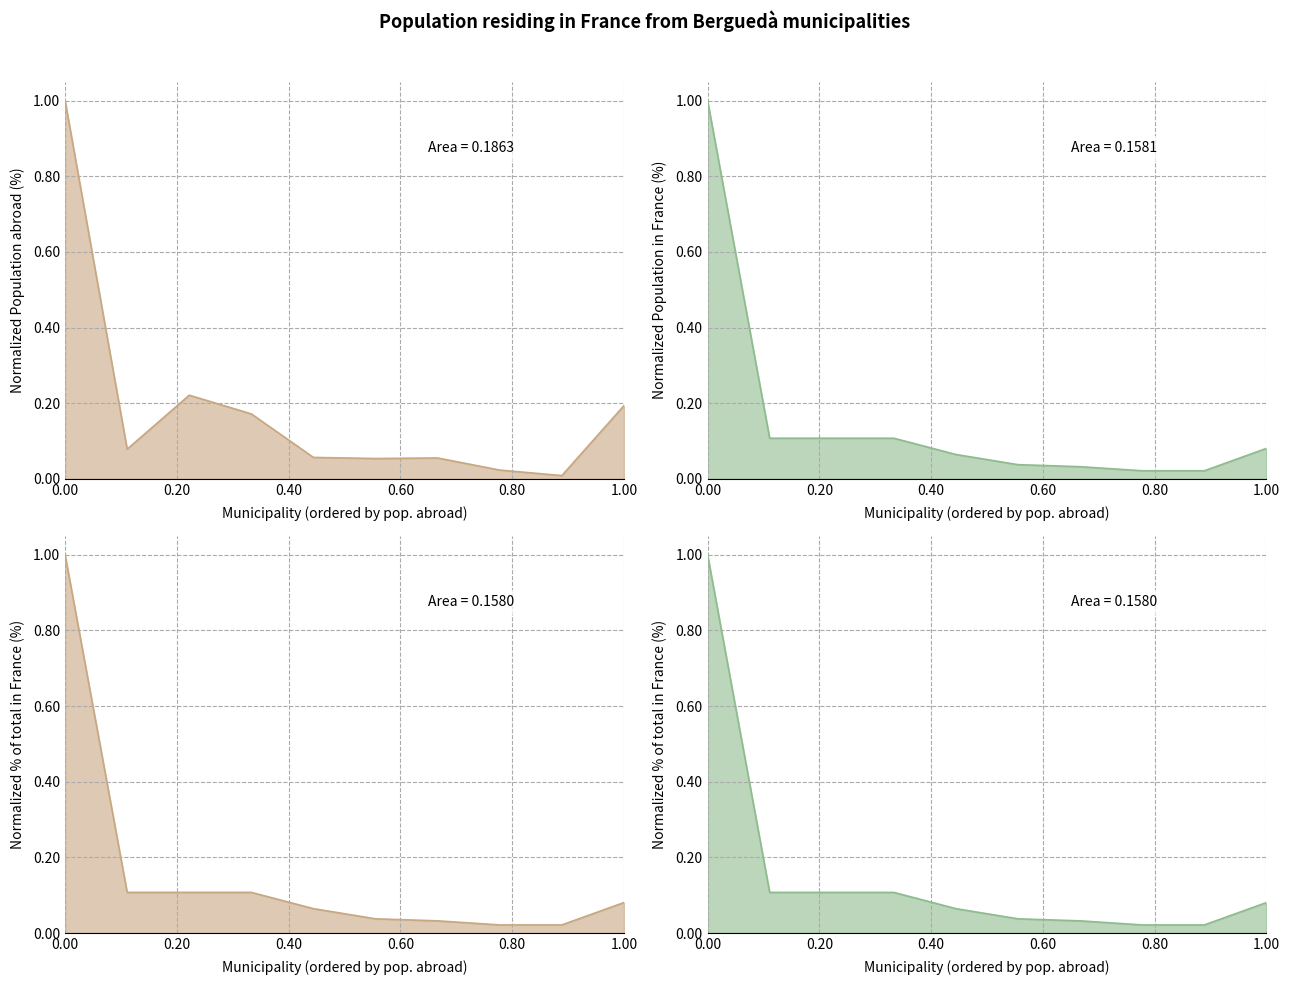

What position from the left is Cercs?

7